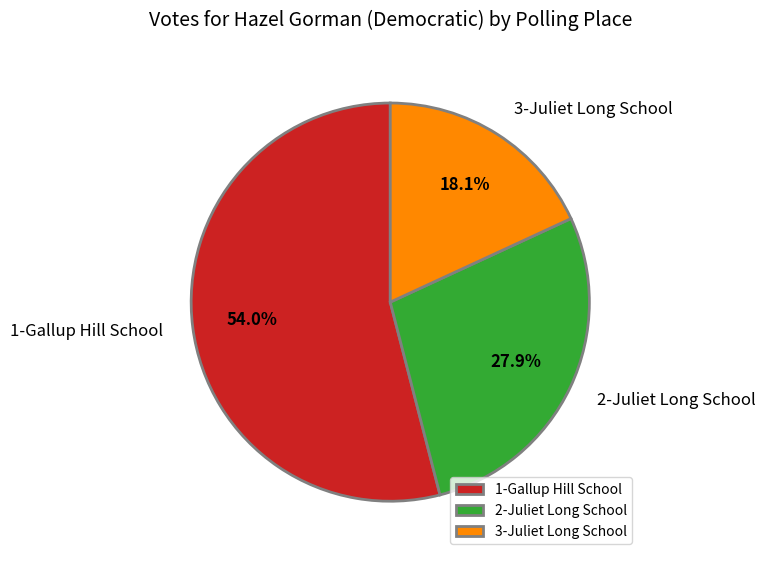

Approximately how many times larger is the value at 2-Juliet Long School compared to 1-Gallup Hill School?

0.5